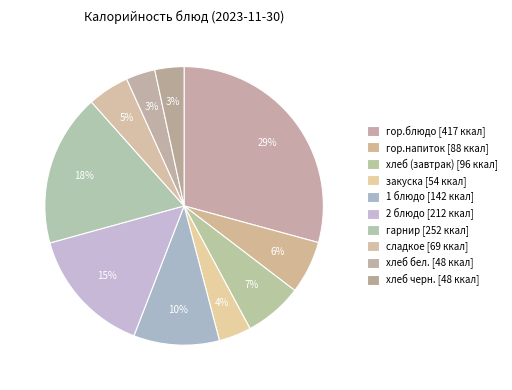

True or false: гор.блюдо accounts for 29% of the total.

True